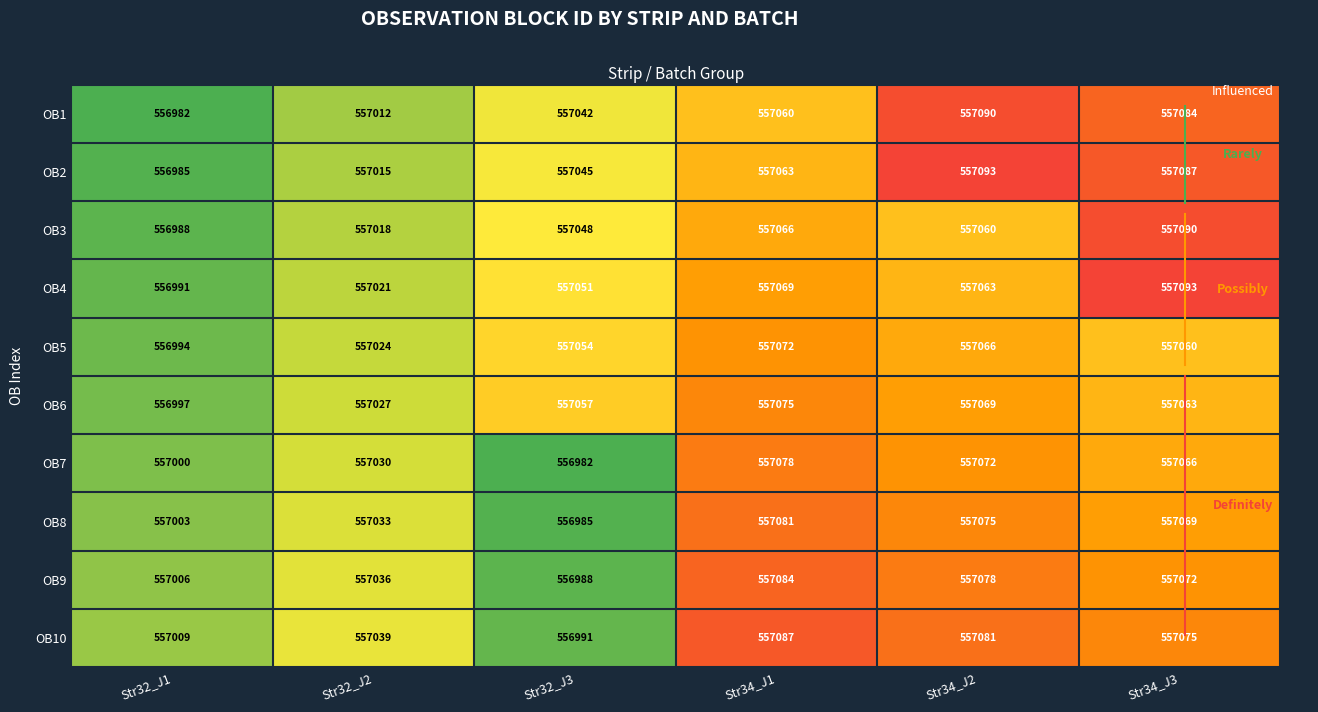

What is the average value of the OB1 series?

557045